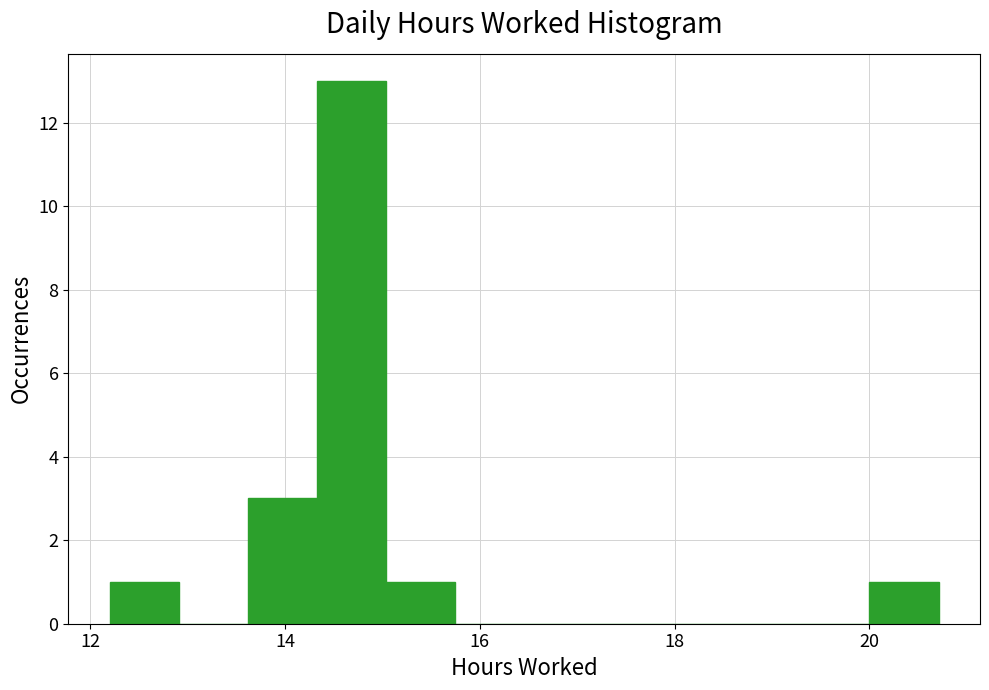

Around what value on the x-axis is the tallest bar? Give the approximate position of its centre, as read against the axis.

14.6